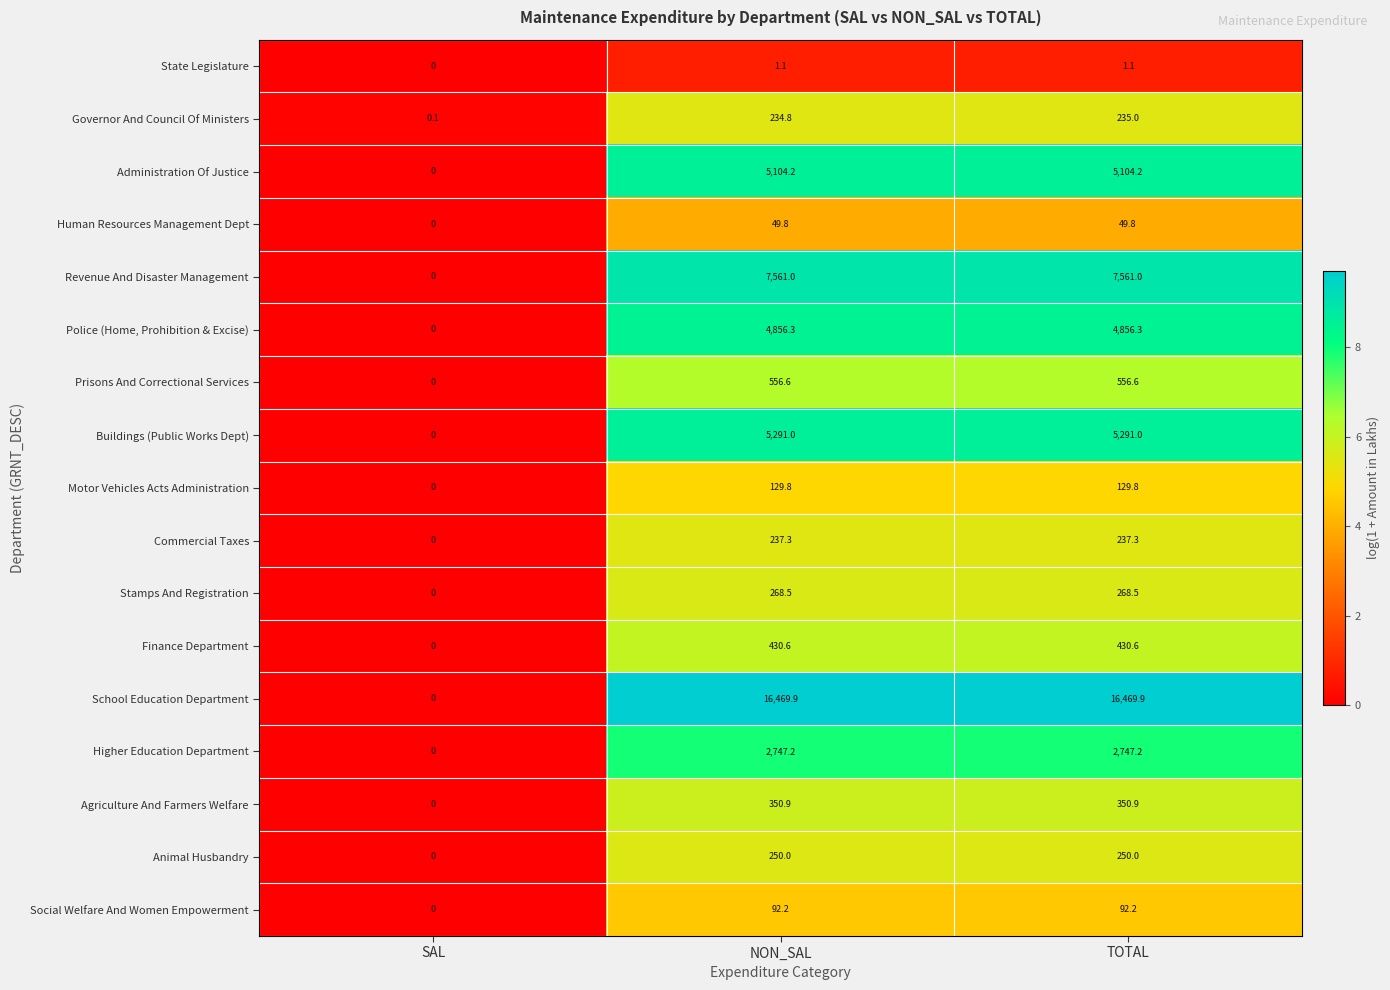

Read the Prisons And Correctional Services value at TOTAL.

556.6